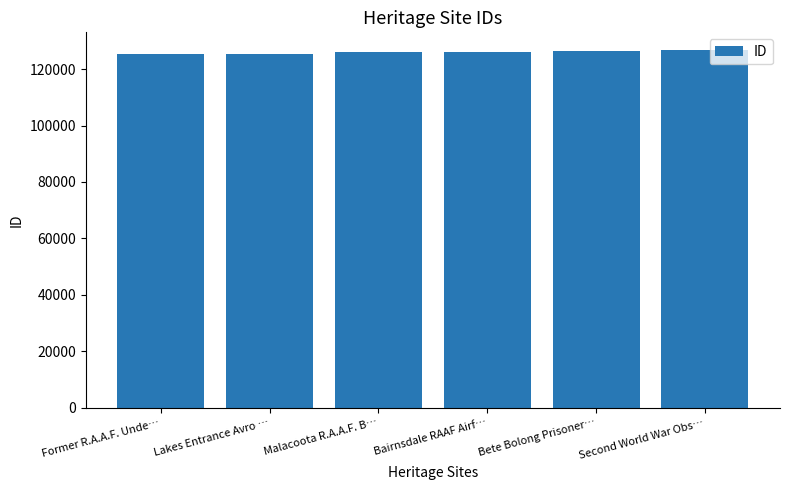

Approximately how many times larger is the value at Malacoota R.A.A.F. B… compared to Lakes Entrance Avro …?

1.0